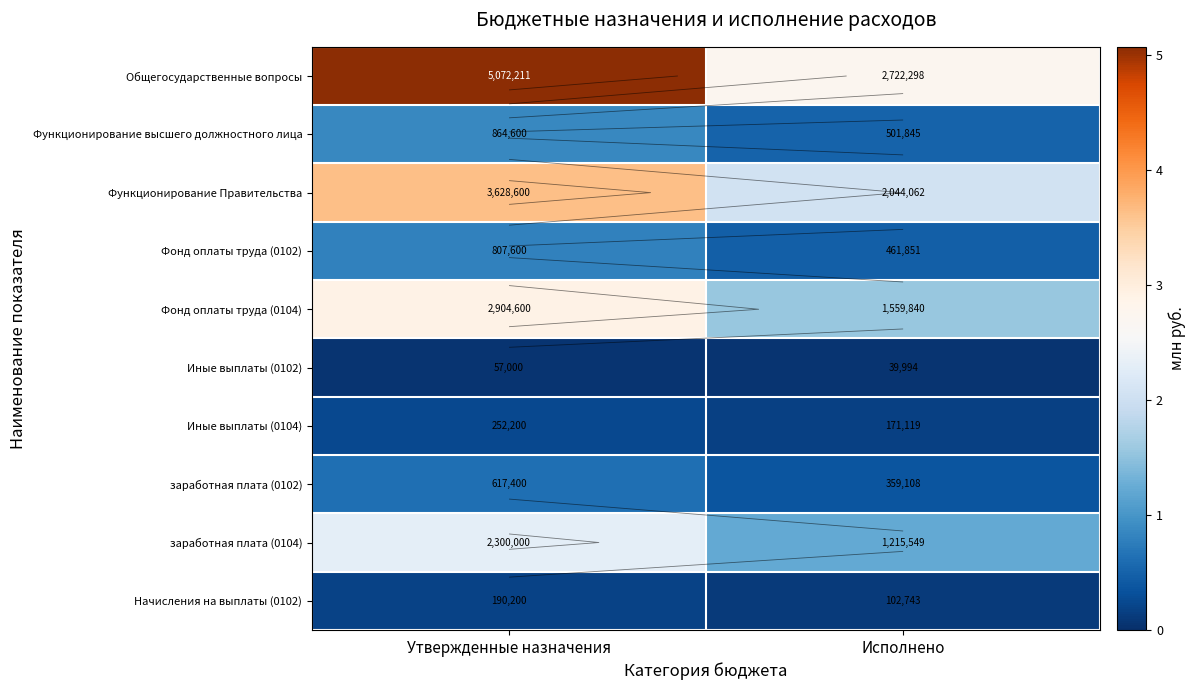

List the labels in order of заработная плата (0102) value, smallest first.

Исполнено, Утвержденные назначения